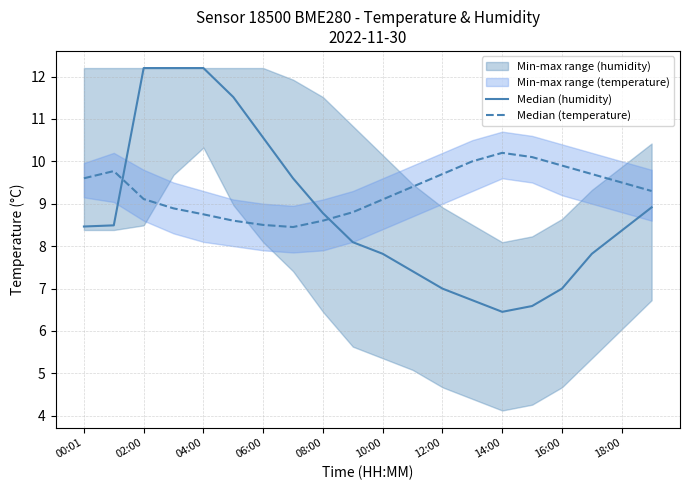

What is the difference between the Median (temperature) values at 08:00 and 11?

0.7